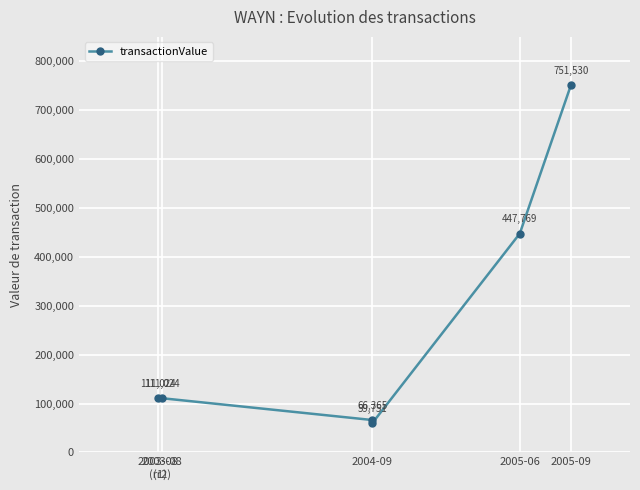

Does the chart display data point markers on the line(s)?

Yes